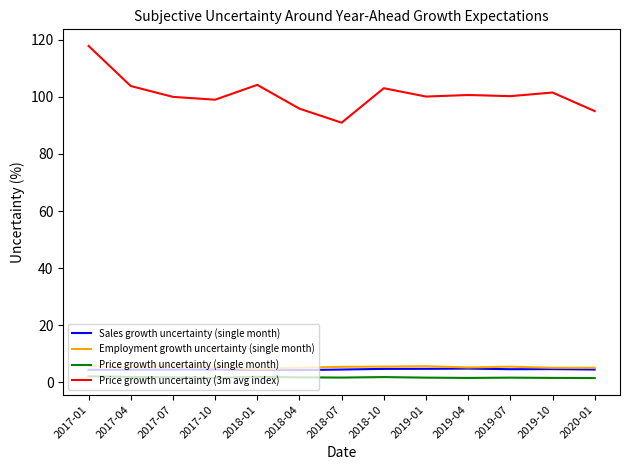

How many categories are shown in the chart?

13